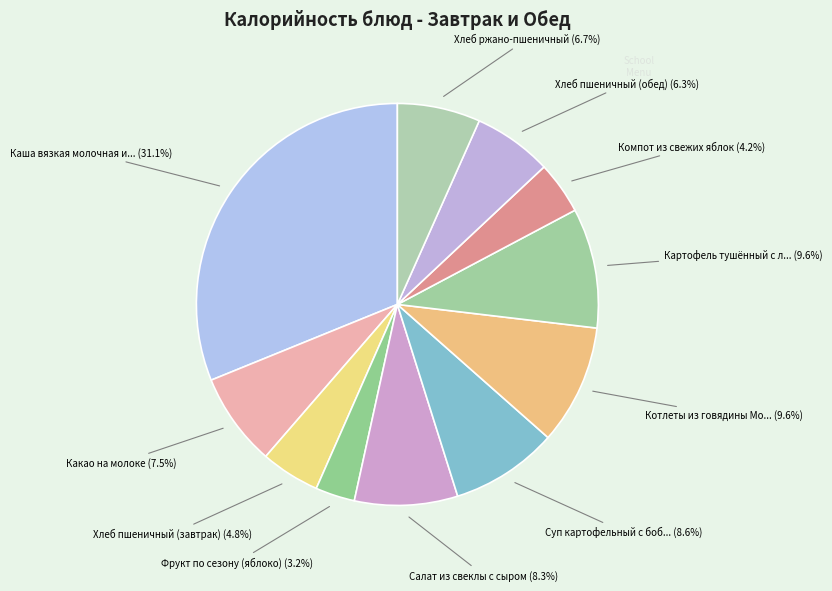

Count the number of slices in the pie.

11